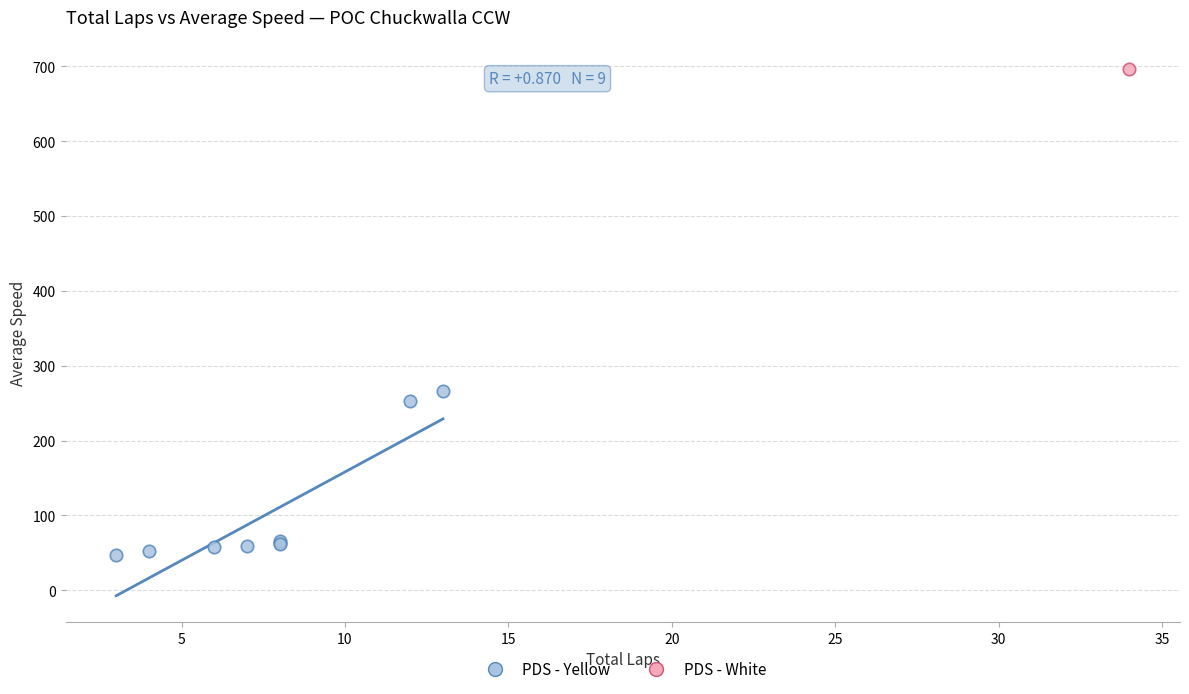

What are all the series names shown in the legend?

PDS - Yellow, PDS - White